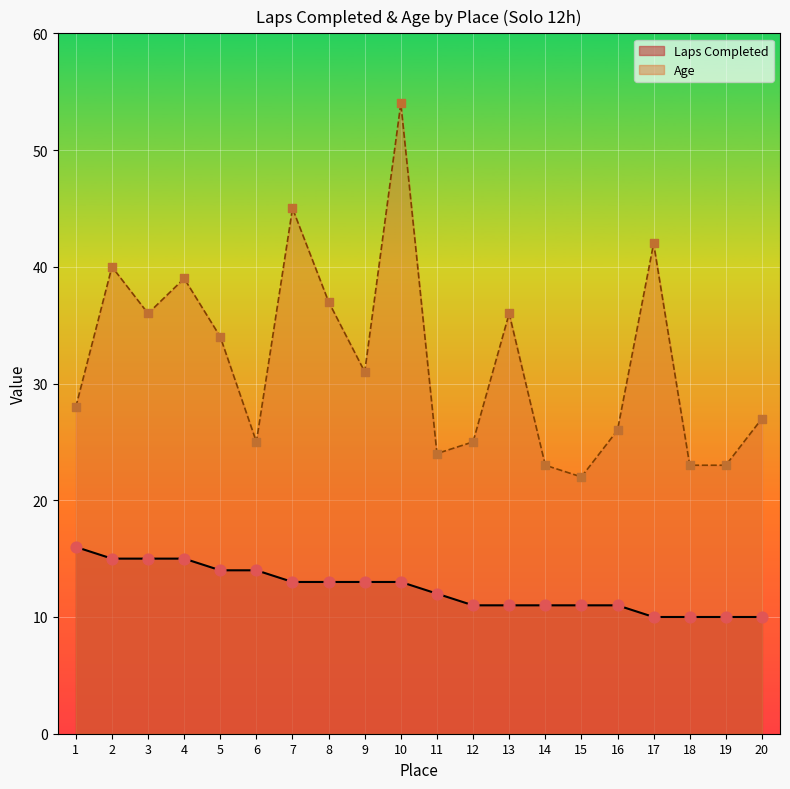

Which series has the largest total across all categories?

Age